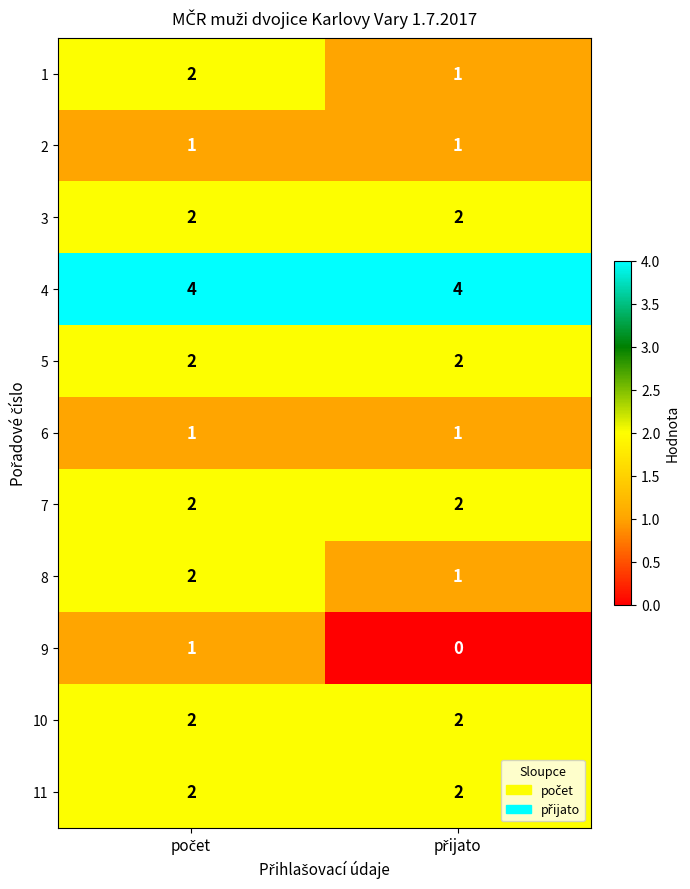

What is the greatest value displayed?

4